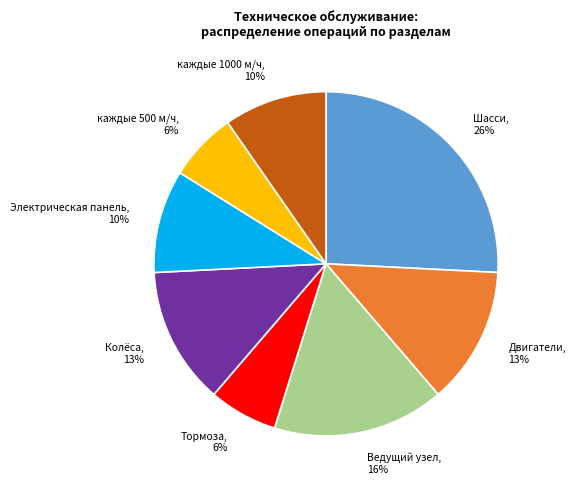

Is there any slice that represents more than half of the pie?

No